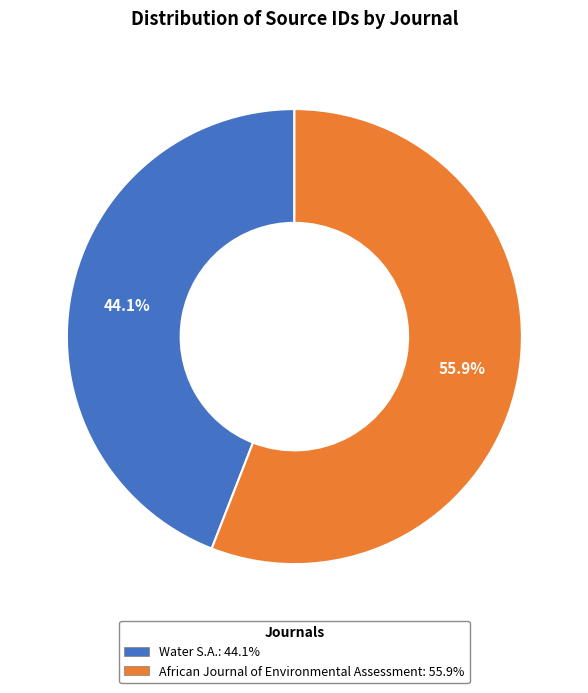

What is the largest slice in the pie chart?

African Journal of Environmental Assessment